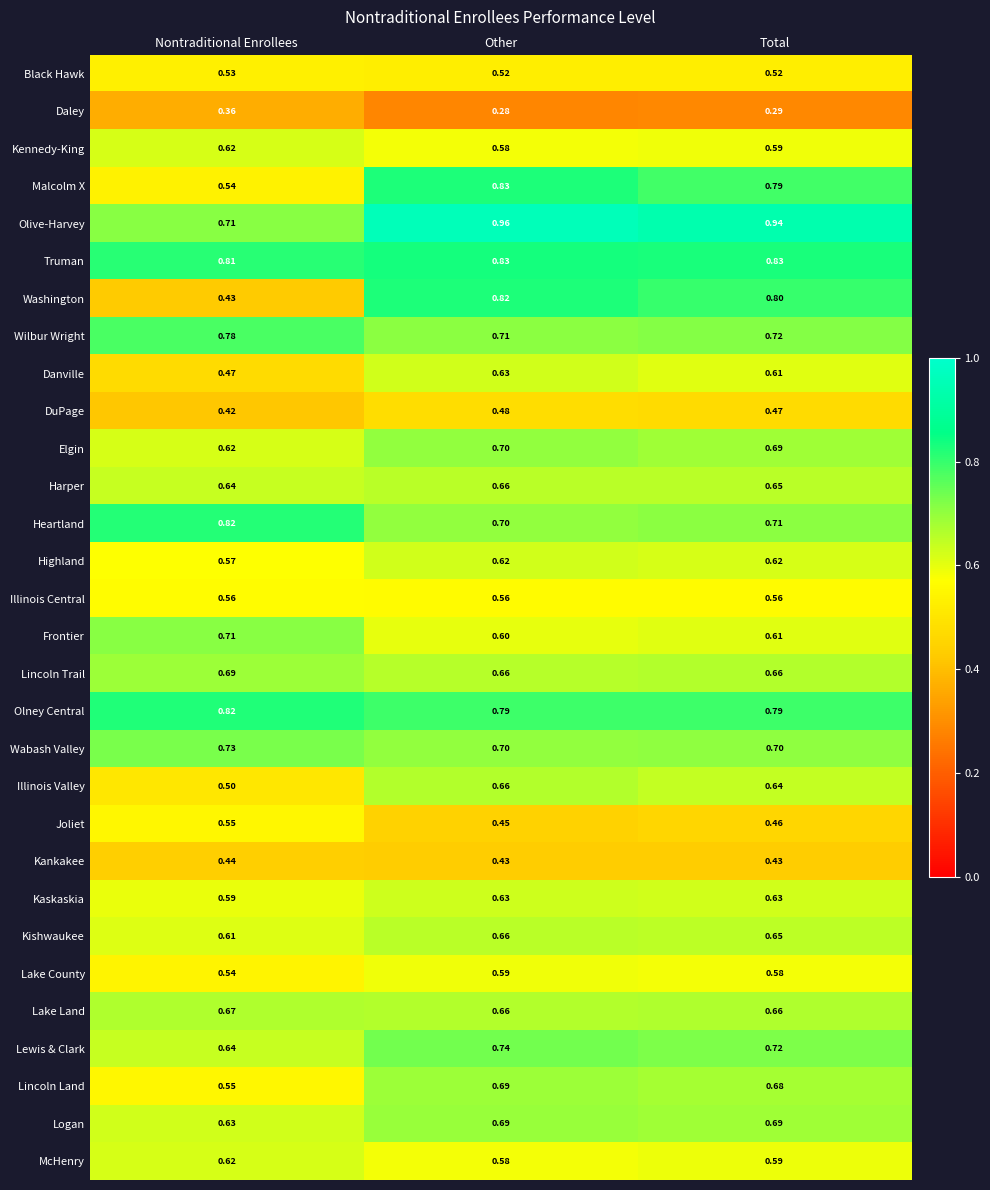

Rank the categories by McHenry value from highest to lowest.

Nontraditional Enrollees, Total, Other